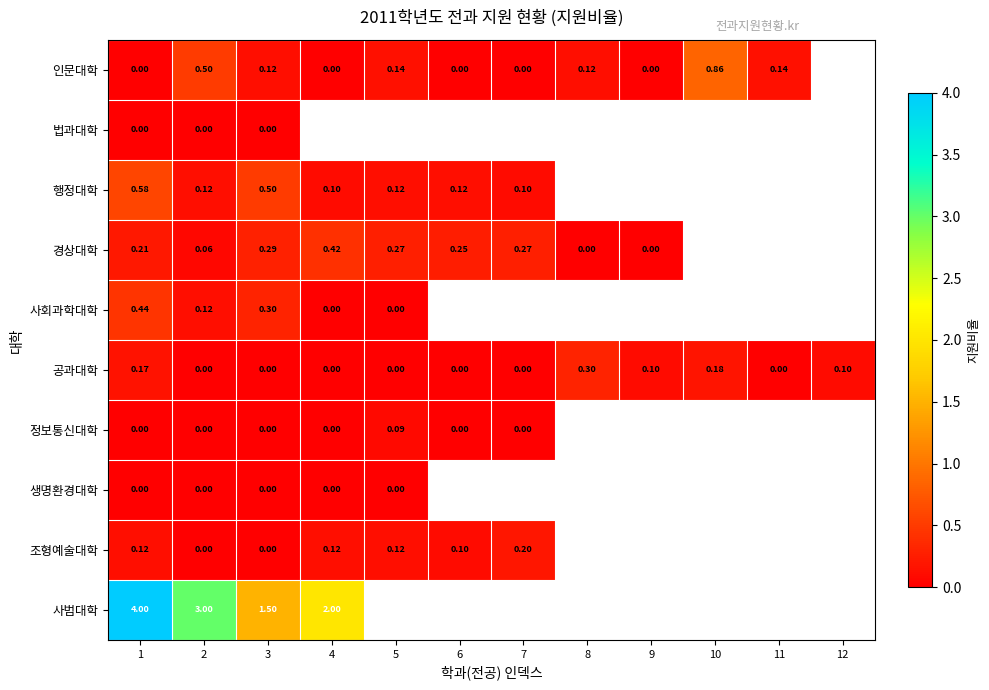

The 경상대학 series shows 0.1 at 2. True or false?

False